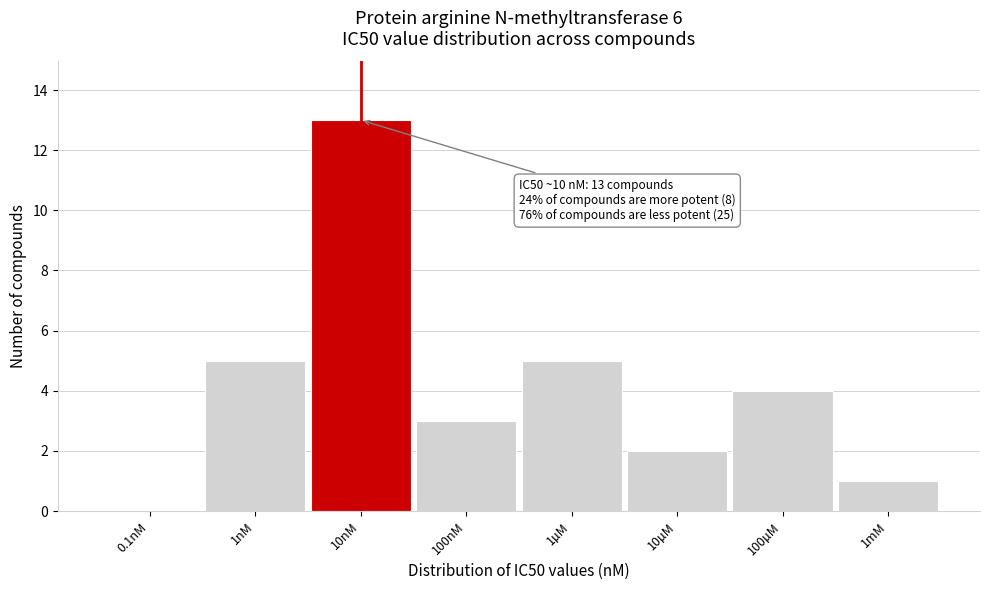

Reading left to right, transcribe all the data shown in this chart.

0.1nM=0	1nM=5	10nM=13	100nM=3	1µM=5	10µM=2	100µM=4	1mM=1